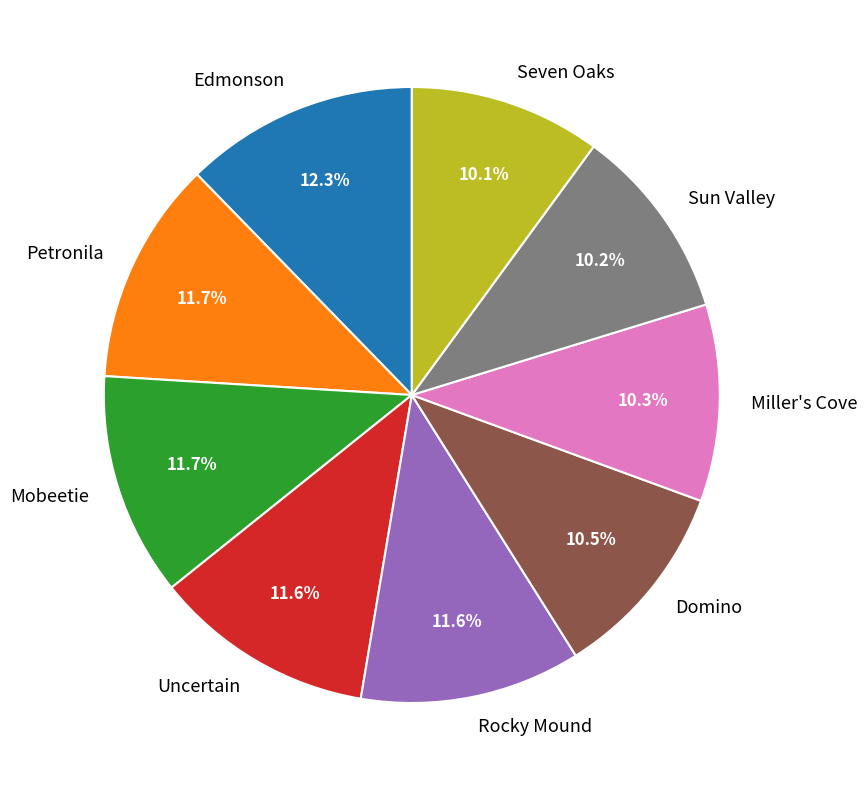

To the nearest percent, what is the average slice percentage?

11%